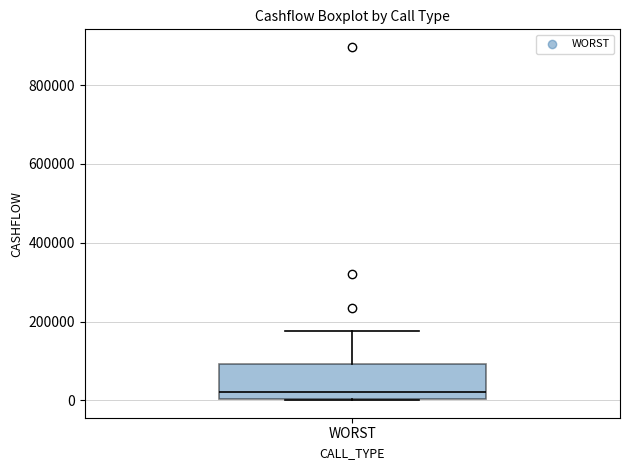

Where does the upper whisker of the box for WORST end on the y-axis? The values are not printed on the chart, so give them approximately, as read against the axis.

180000